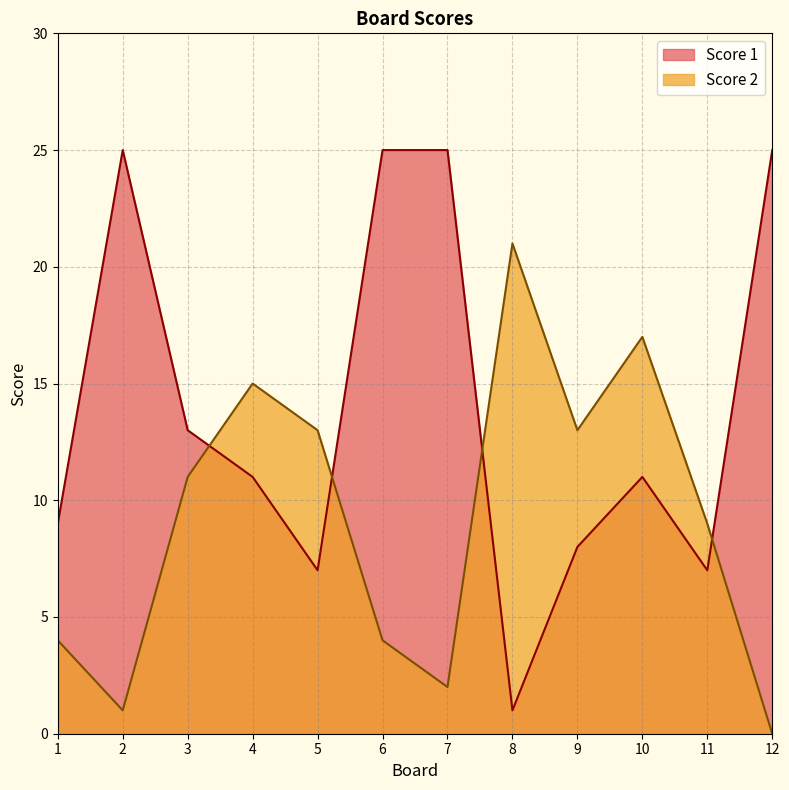

What is the difference between the Score 2 values at 8 and 2?

20